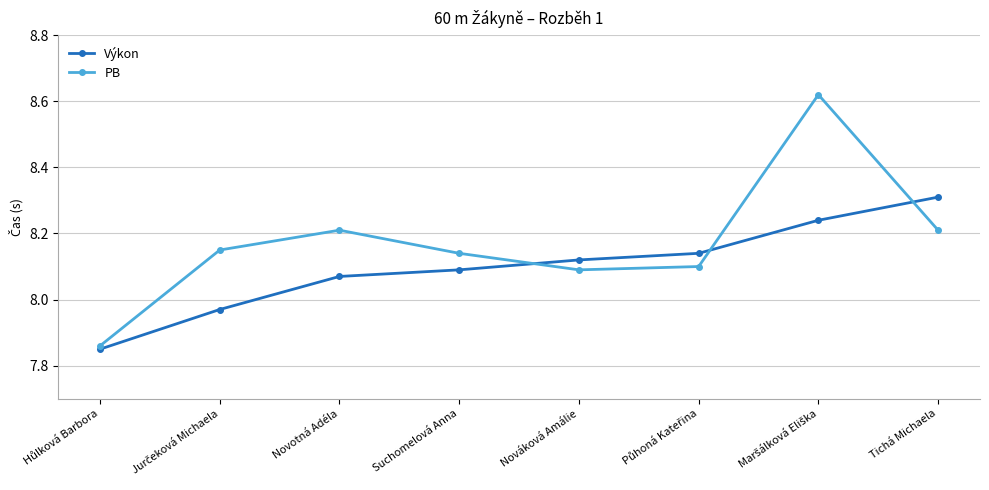

List the series in order of their peak value, lowest first.

Výkon, PB